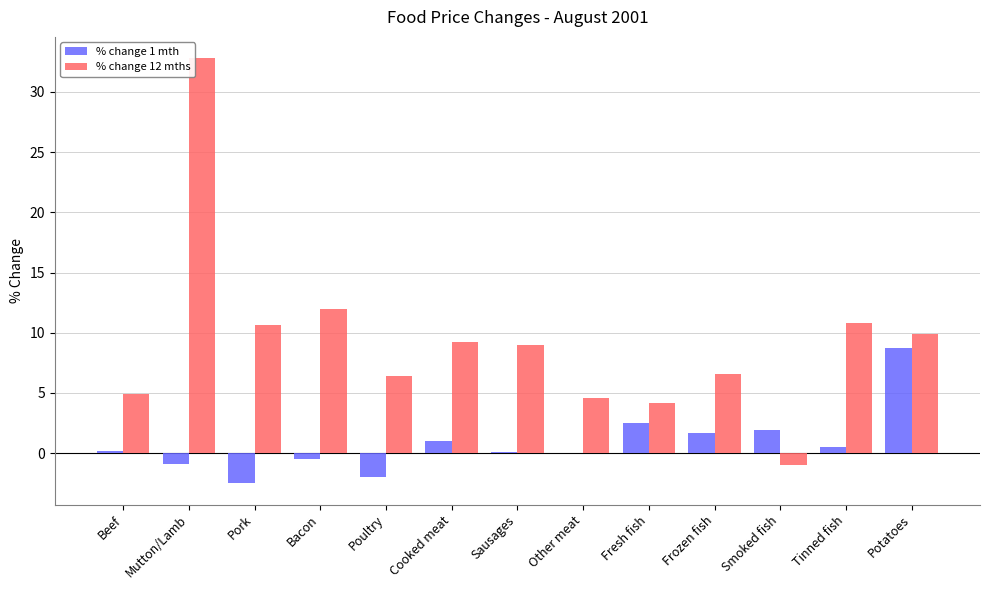

Is it true that % change 12 mths equals 16.6 at Tinned fish?

False